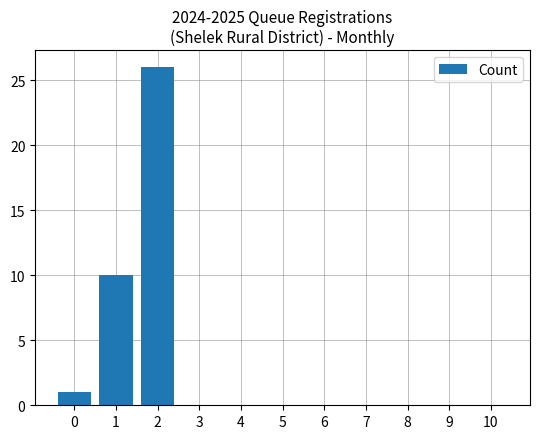

What is the approximate value at 2, to the nearest 5?

25